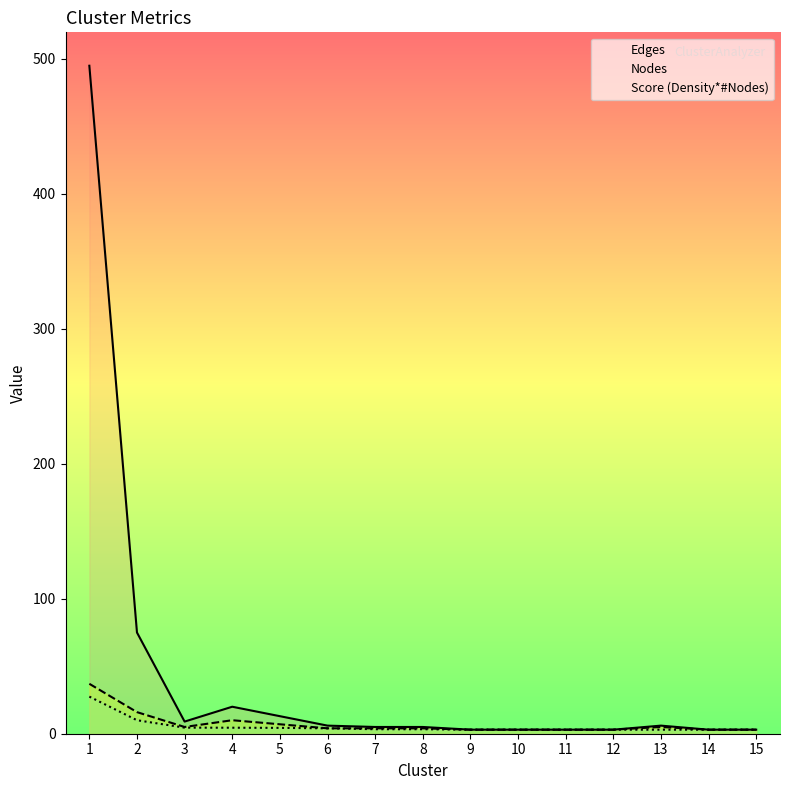

Is it true that Nodes equals 21.4 at 1?

False